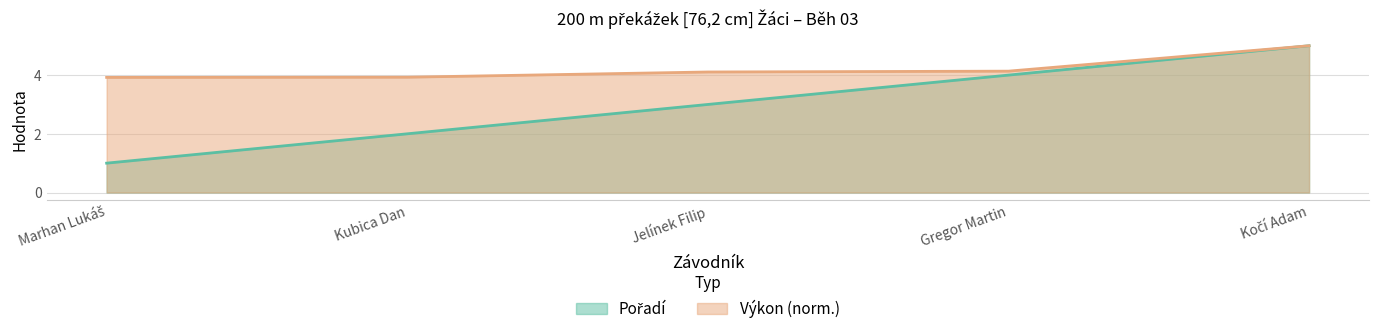

What is the minimum value for Pořadí?

1.0